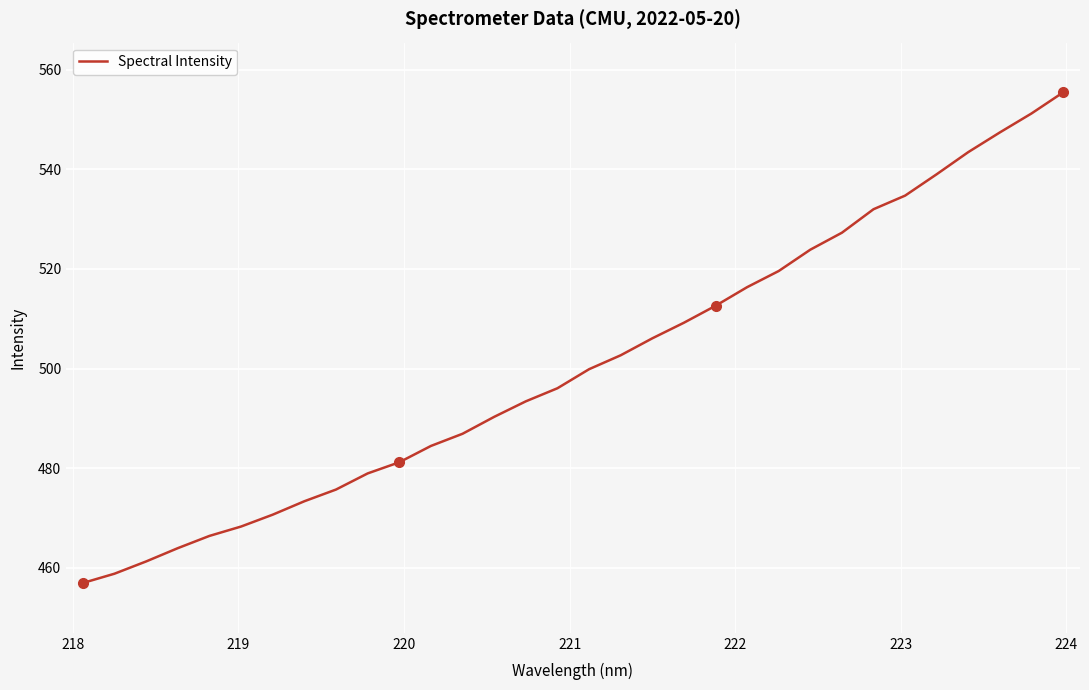

What is the difference between the maximum and minimum values?

98.5